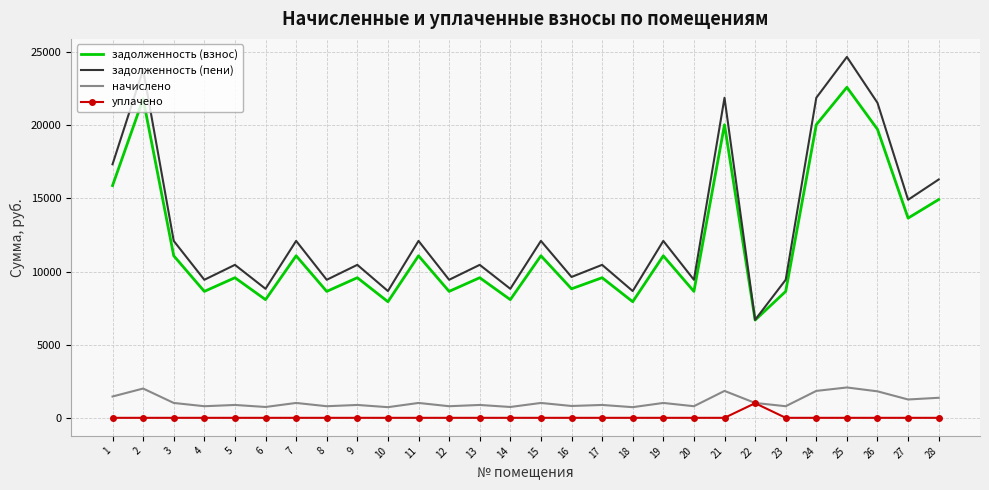

True or false: задолженность (пени) and уплачено intersect in this chart.

False